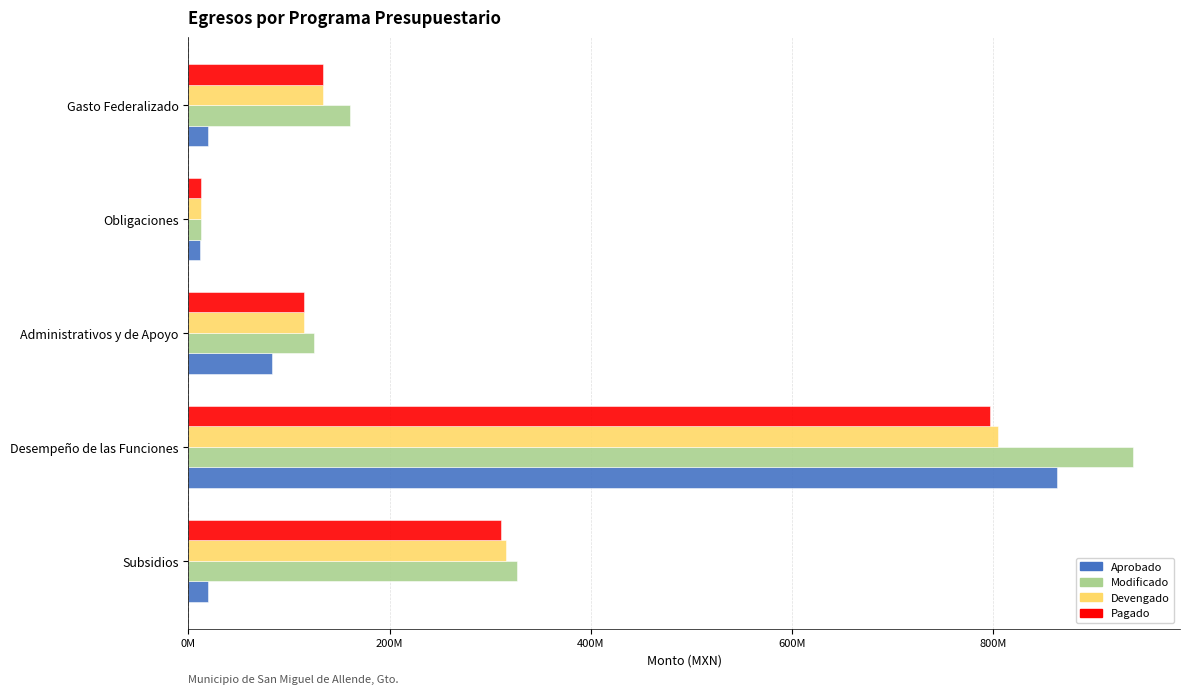

What is the average value of the Pagado series?

273849434.7